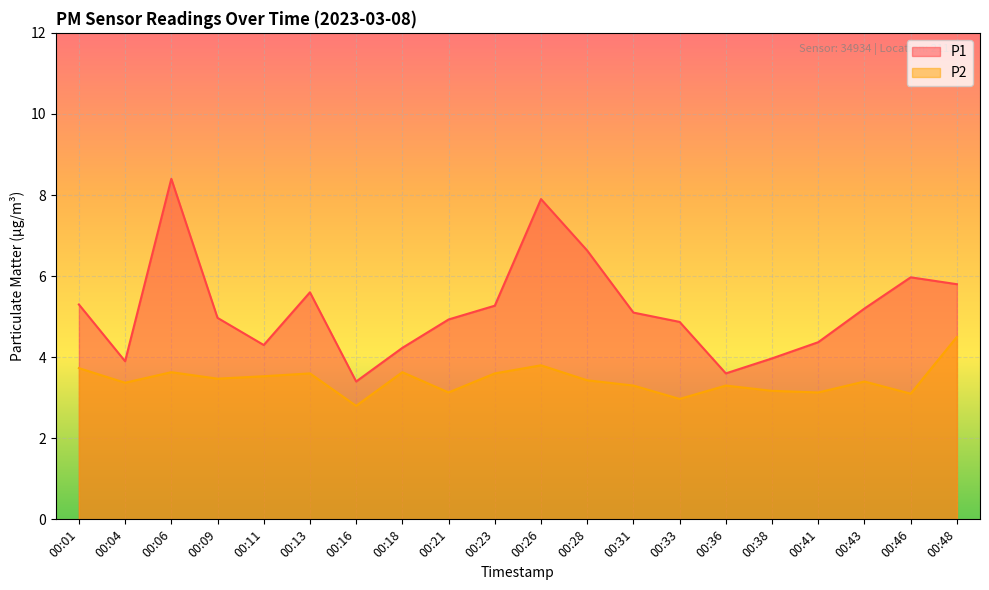

The value of P2 at 00:33 is 3.0. True or false?

True